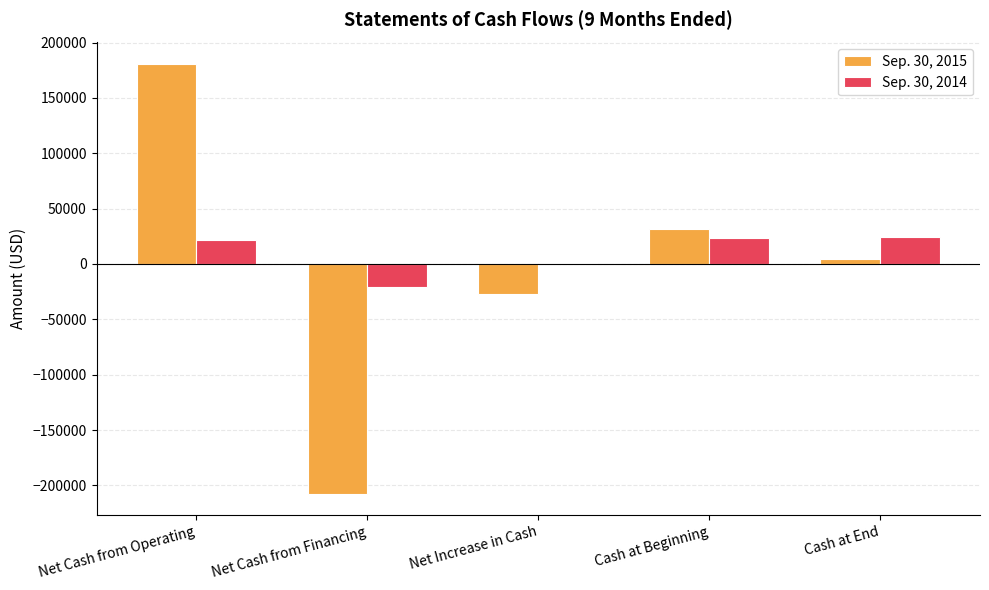

The Sep. 30, 2015 series shows -91499 at Net Cash from Financing. True or false?

False